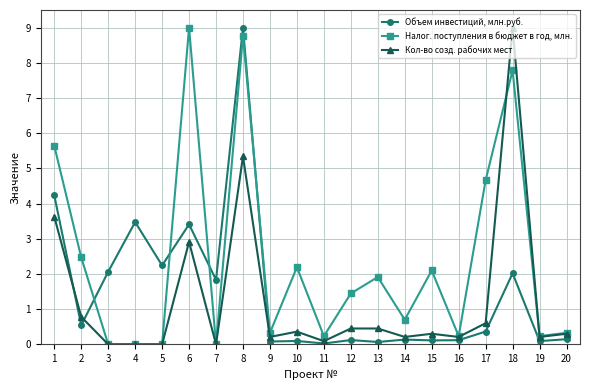

How many series are shown in this chart?

3